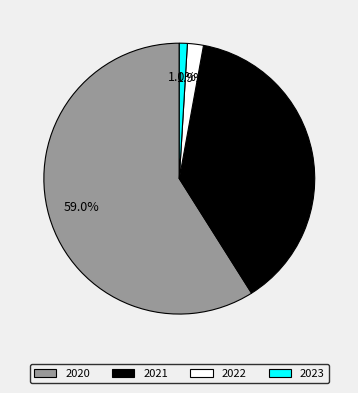

Does any single category account for the majority?

Yes